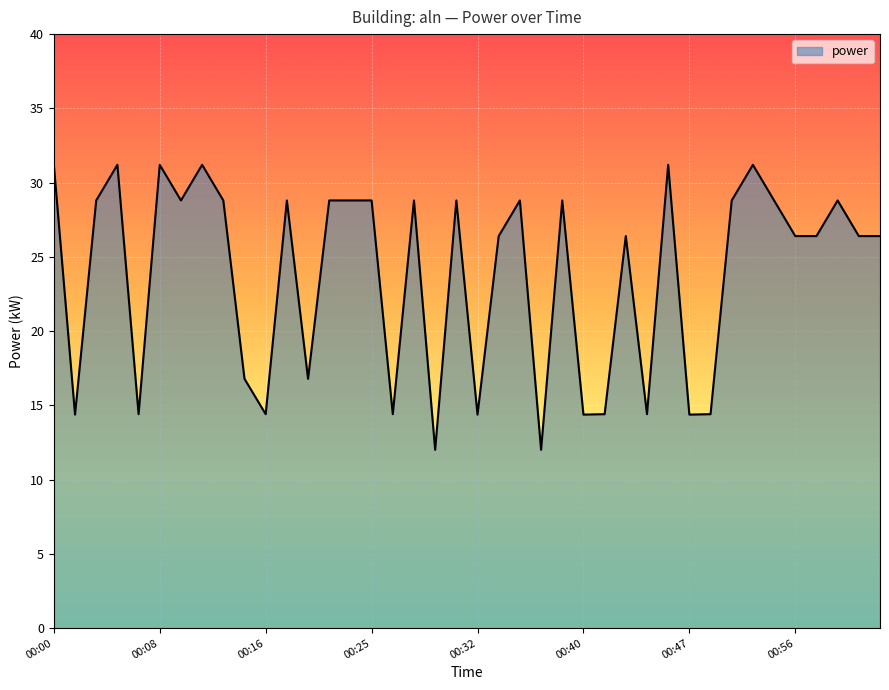

What is the greatest value displayed?

31.2